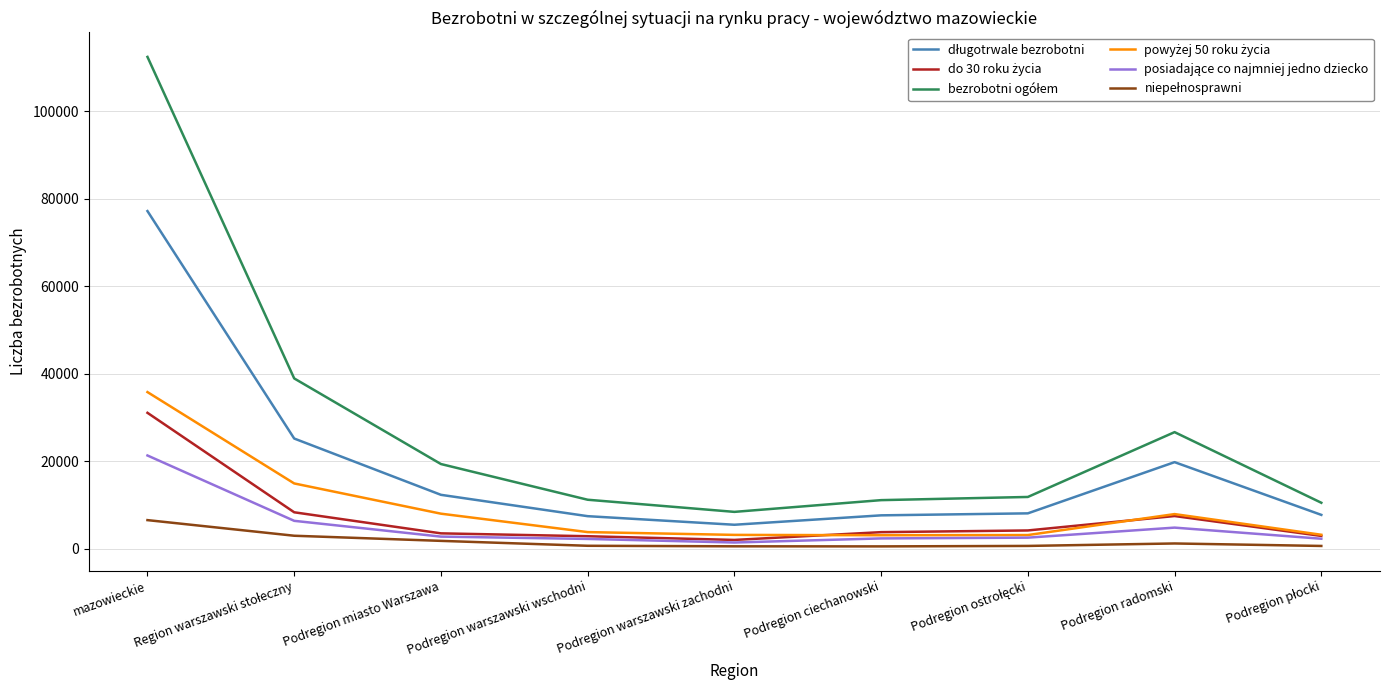

At which category does the chart reach its peak across all series?

mazowieckie